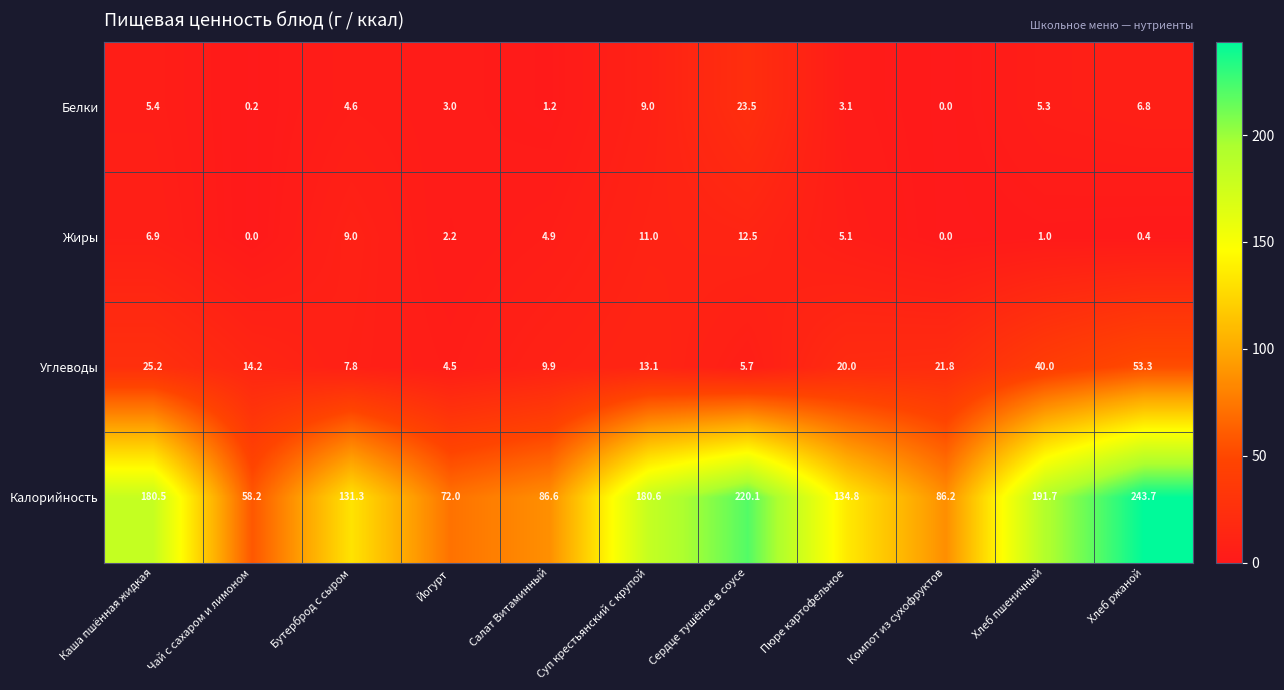

Which series has the widest spread of values?

Калорийность